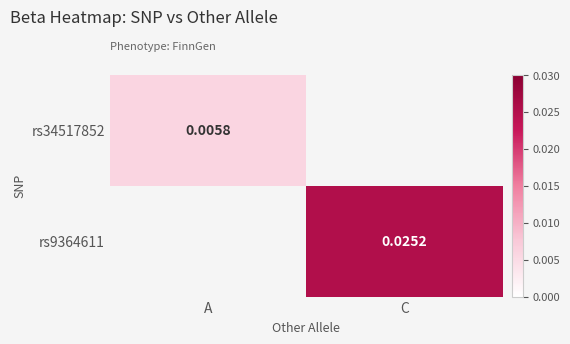

List the series in order of their overall mean, lowest first.

rs34517852, rs9364611